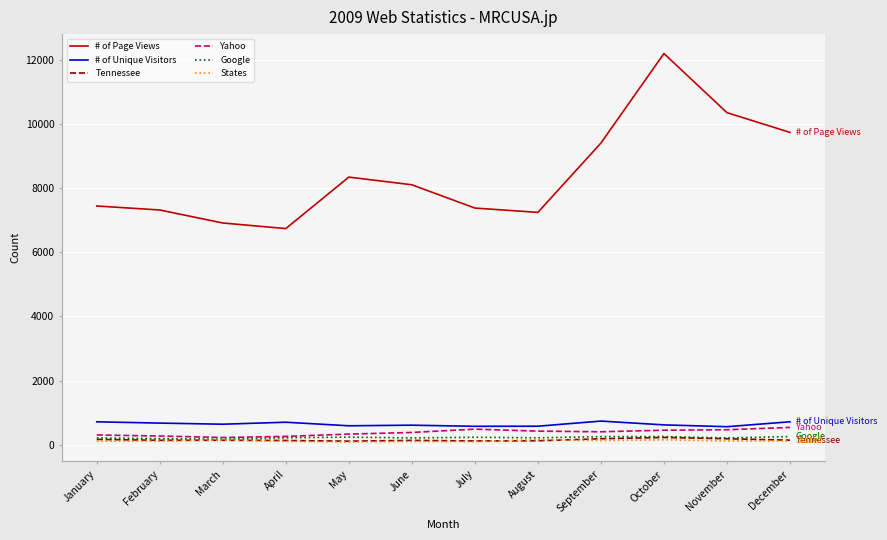

What is the sum of the # of Unique Visitors values at March and August?

1214